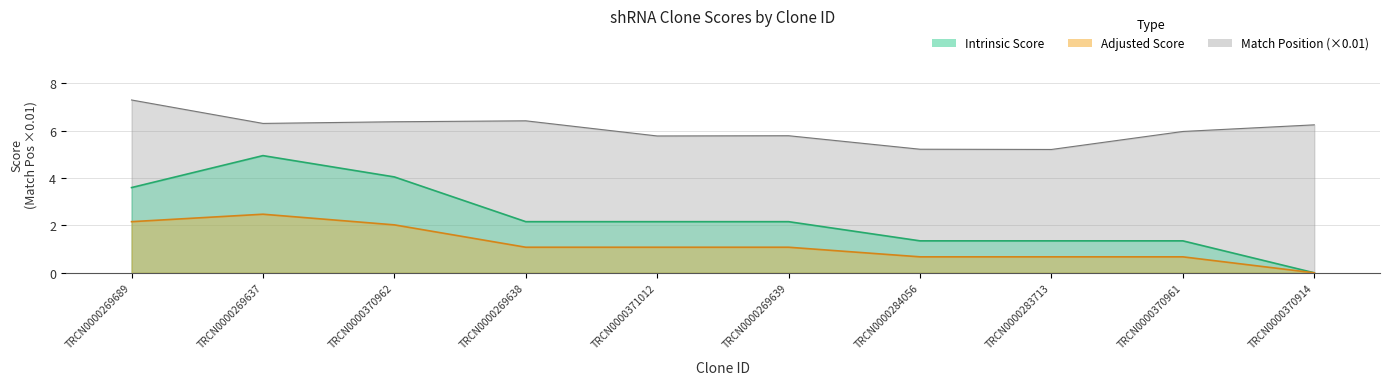

Between TRCN0000269689 and TRCN0000370962, which series saw the biggest shift?

Match Position